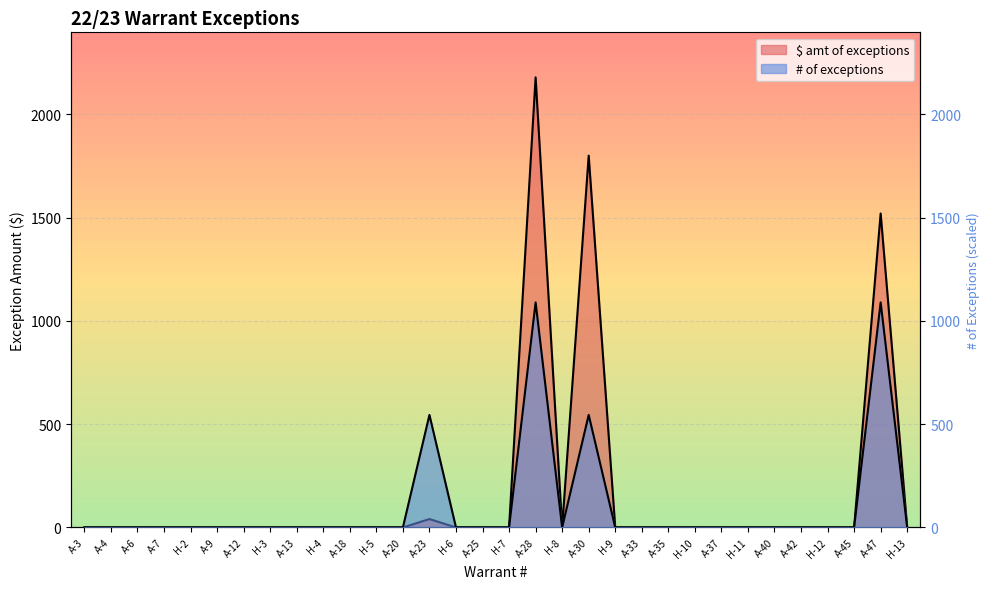

True or false: # of exceptions and $ amt of exceptions intersect in this chart.

False